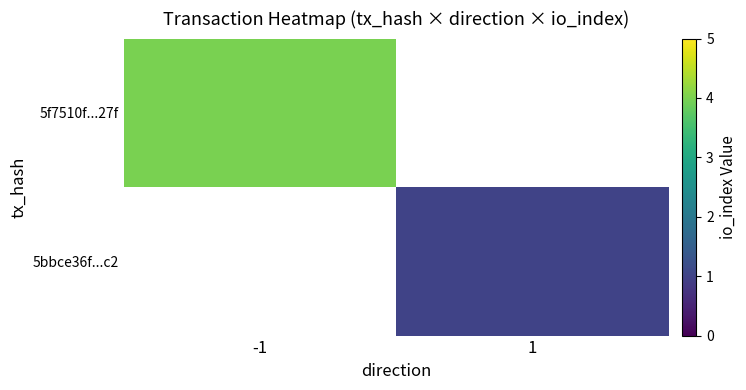

What is the smallest value displayed?

1.0